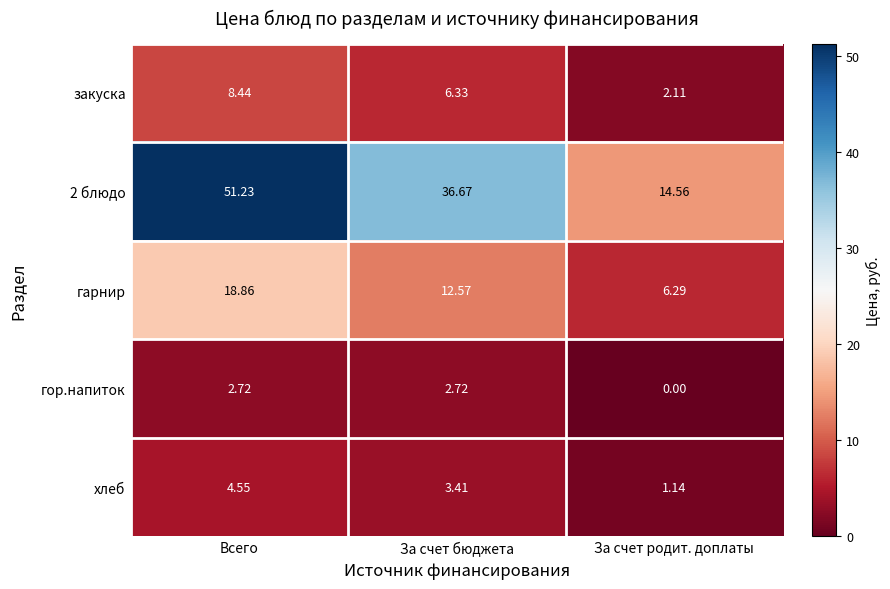

Which series has the largest total across all categories?

2 блюдо